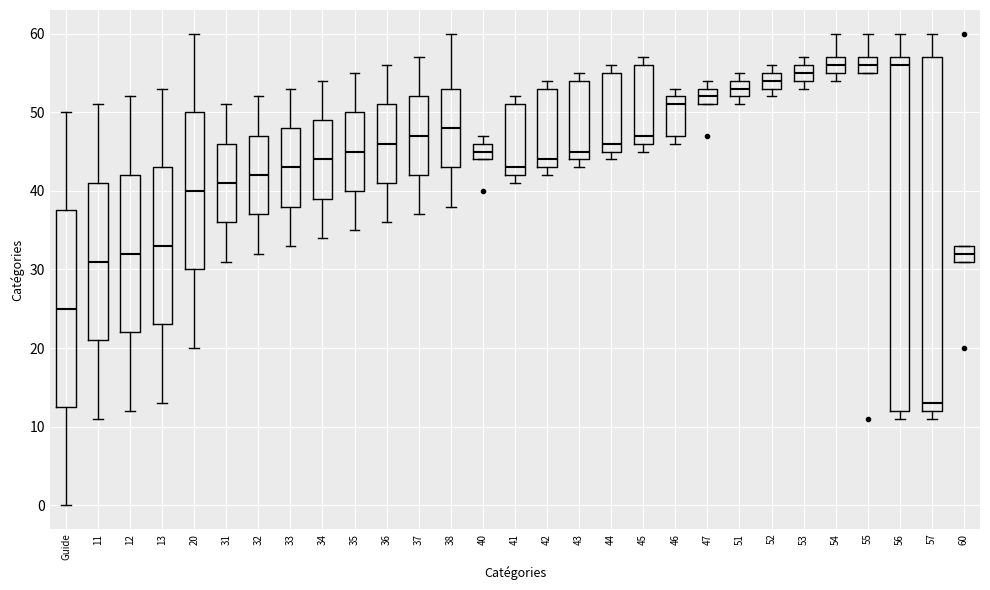

Reading left to right, read every box against the y-axis: the position of its median line, the range the box covers, and the ends of its whiskers. The values are not printed on the chart, so give them approximately, as read against the axis.

Guide: median 25, box 13 to 38, whiskers 0 to 50
11: median 31, box 21 to 41, whiskers 11 to 51
12: median 32, box 22 to 42, whiskers 12 to 52
13: median 33, box 23 to 43, whiskers 13 to 53
20: median 40, box 30 to 50, whiskers 20 to 60
31: median 41, box 36 to 46, whiskers 31 to 51
32: median 42, box 37 to 47, whiskers 32 to 52
33: median 43, box 38 to 48, whiskers 33 to 53
34: median 44, box 39 to 49, whiskers 34 to 54
35: median 45, box 40 to 50, whiskers 35 to 55
36: median 46, box 41 to 51, whiskers 36 to 56
37: median 47, box 42 to 52, whiskers 37 to 57
38: median 48, box 43 to 53, whiskers 38 to 60
40: median 45, box 44 to 46, whiskers 44 to 47
41: median 43, box 42 to 51, whiskers 41 to 52
42: median 44, box 43 to 53, whiskers 42 to 54
43: median 45, box 44 to 54, whiskers 43 to 55
44: median 46, box 45 to 55, whiskers 44 to 56
45: median 47, box 46 to 56, whiskers 45 to 57
46: median 51, box 47 to 52, whiskers 46 to 53
47: median 52, box 51 to 53, whiskers 51 to 54
51: median 53, box 52 to 54, whiskers 51 to 55
52: median 54, box 53 to 55, whiskers 52 to 56
53: median 55, box 54 to 56, whiskers 53 to 57
54: median 56, box 55 to 57, whiskers 54 to 60
55: median 56, box 55 to 57, whiskers 55 to 60
56: median 56, box 12 to 57, whiskers 11 to 60
57: median 13, box 12 to 57, whiskers 11 to 60
60: median 32, box 31 to 33, whiskers 31 to 33